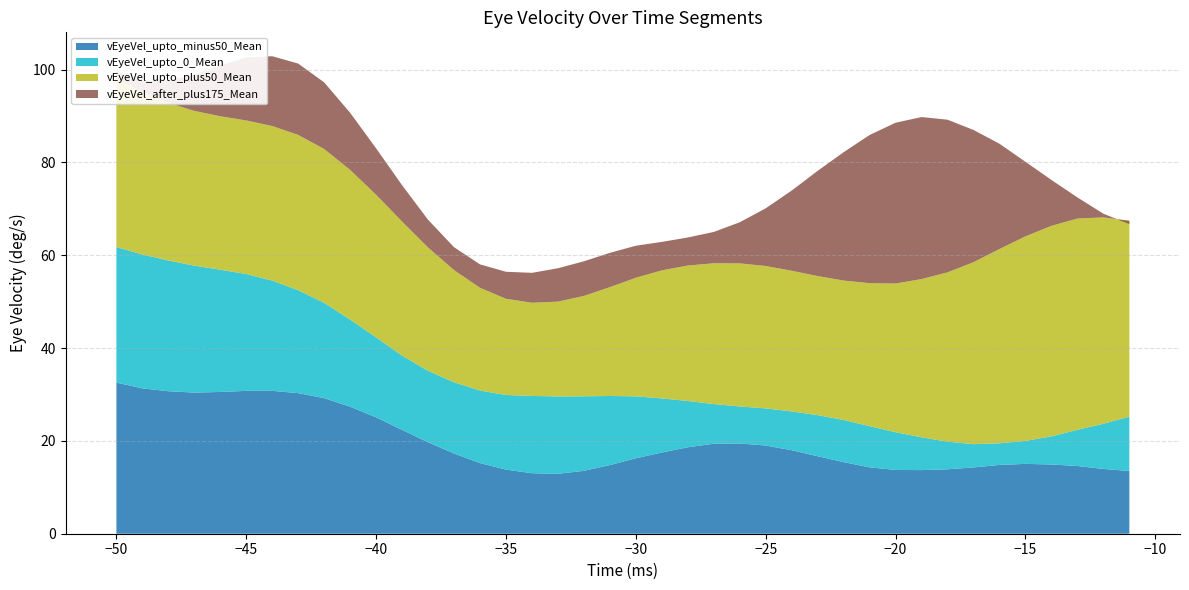

Reading left to right, list all the values displayed in this chart.

vEyeVel_upto_minus50_Mean: -50=32.6	-49=31.3	-48=30.7	-47=30.4	-46=30.5	-45=30.8	-44=30.8	-43=30.3	-42=29.2	-41=27.4	-40=25.1	-39=22.4	-38=19.7	-37=17.3	-36=15.2	-35=13.8	-34=13.0	-33=12.9	-32=13.6	-31=14.8	-30=16.3	-29=17.5	-28=18.6	-27=19.4	-26=19.4	-25=19.0	-24=18.0	-23=16.7	-22=15.4	-21=14.3	-20=13.7	-19=13.7	-18=13.9	-17=14.3	-16=14.8	-15=15.1	-14=14.9	-13=14.6	-12=14.0	-11=13.5
vEyeVel_upto_0_Mean: -50=29.2	-49=28.9	-48=28.2	-47=27.3	-46=26.3	-45=25.2	-44=23.8	-43=22.2	-42=20.5	-41=18.8	-40=17.2	-39=16.0	-38=15.4	-37=15.3	-36=15.6	-35=16.1	-34=16.6	-33=16.7	-32=16.1	-31=14.9	-30=13.4	-29=11.7	-28=10.0	-27=8.5	-26=8.0	-25=8.0	-24=8.4	-23=8.9	-22=9.1	-21=8.9	-20=8.1	-19=7.1	-18=6.0	-17=5.0	-16=4.7	-15=5.0	-14=6.1	-13=7.8	-12=9.7	-11=11.7
vEyeVel_upto_plus50_Mean: -50=36.4	-49=34.9	-48=34.0	-47=33.3	-46=33.1	-45=33.1	-44=33.3	-43=33.5	-42=33.2	-41=32.3	-40=30.7	-39=28.9	-38=26.6	-37=24.2	-36=22.1	-35=20.7	-34=20.1	-33=20.4	-32=21.6	-31=23.5	-30=25.6	-29=27.6	-28=29.2	-27=30.3	-26=30.8	-25=30.7	-24=30.3	-23=30.0	-22=30.0	-21=30.8	-20=32.0	-19=34.1	-18=36.5	-17=39.2	-16=41.9	-15=44.1	-14=45.4	-13=45.5	-12=44.5	-11=42.2
vEyeVel_after_plus175_Mean: -50=1.4	-49=2.6	-48=4.7	-47=7.9	-46=11.0	-45=13.6	-44=15.0	-43=15.4	-42=14.4	-41=12.3	-40=10.0	-39=7.8	-38=6.0	-37=4.9	-36=5.0	-35=5.8	-34=6.4	-33=7.2	-32=7.5	-31=7.4	-30=6.9	-29=6.1	-28=6.0	-27=6.8	-26=8.9	-25=12.4	-24=17.3	-23=22.7	-22=27.7	-21=31.9	-20=34.6	-19=34.9	-18=32.9	-17=28.5	-16=22.7	-15=16.1	-14=9.9	-13=4.6	-12=0.8	-11=-0.7